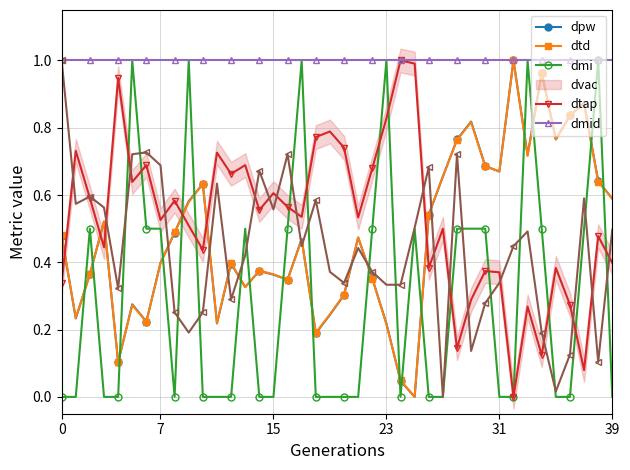

What is the total value across all series at 38?

3.9